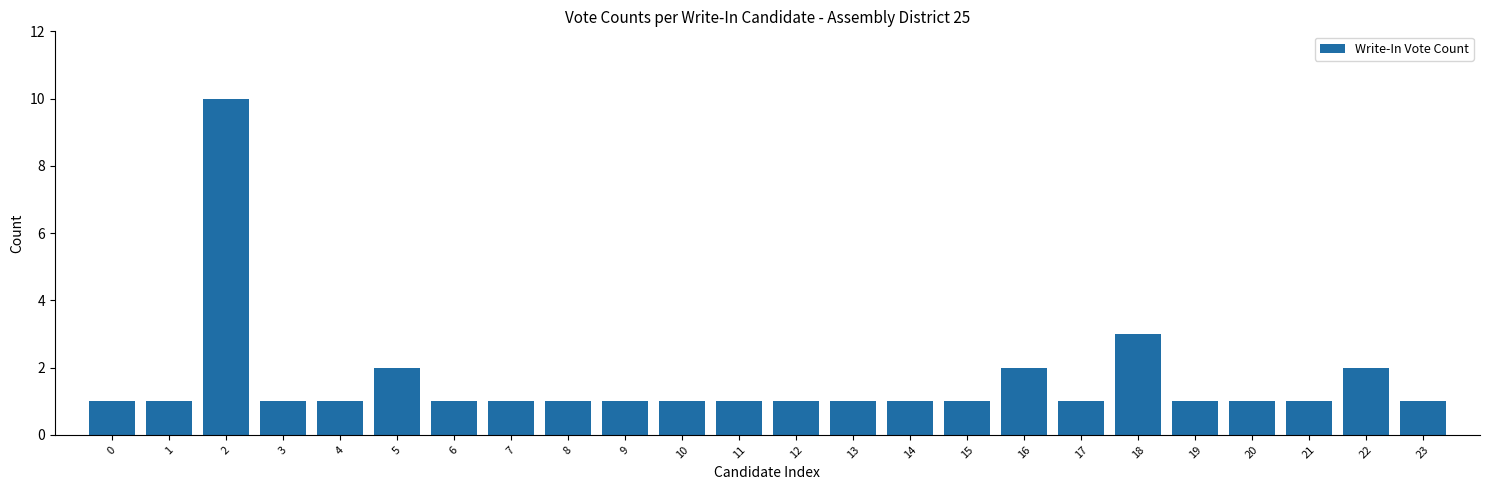

Reading left to right, what are all the values shown in this chart?

0=1	1=1	2=10	3=1	4=1	5=2	6=1	7=1	8=1	9=1	10=1	11=1	12=1	13=1	14=1	15=1	16=2	17=1	18=3	19=1	20=1	21=1	22=2	23=1